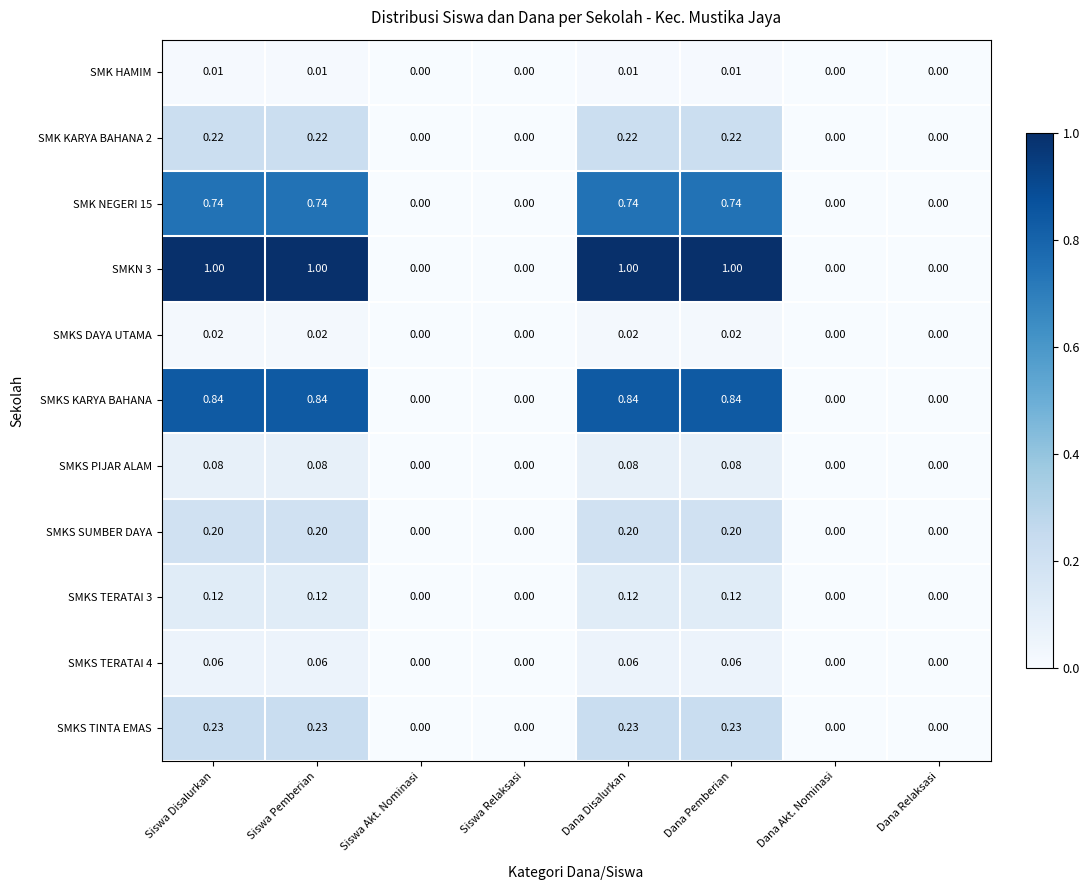

Is the value of SMKS SUMBER DAYA at Siswa Pemberian greater than the value of SMK HAMIM at Dana Relaksasi?

Yes